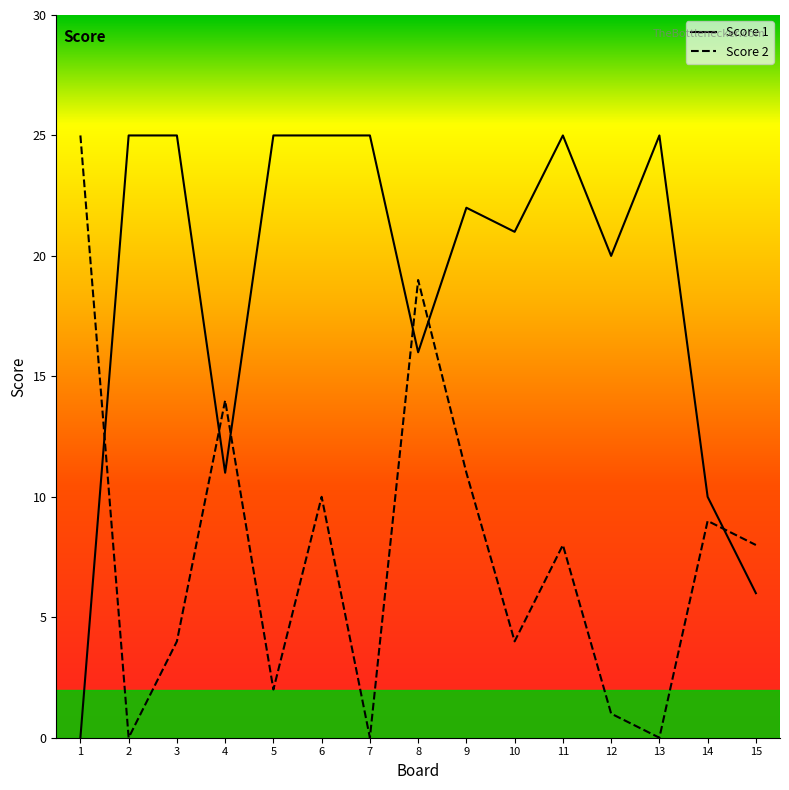

How many interior local valleys does the Score 2 series have?

5